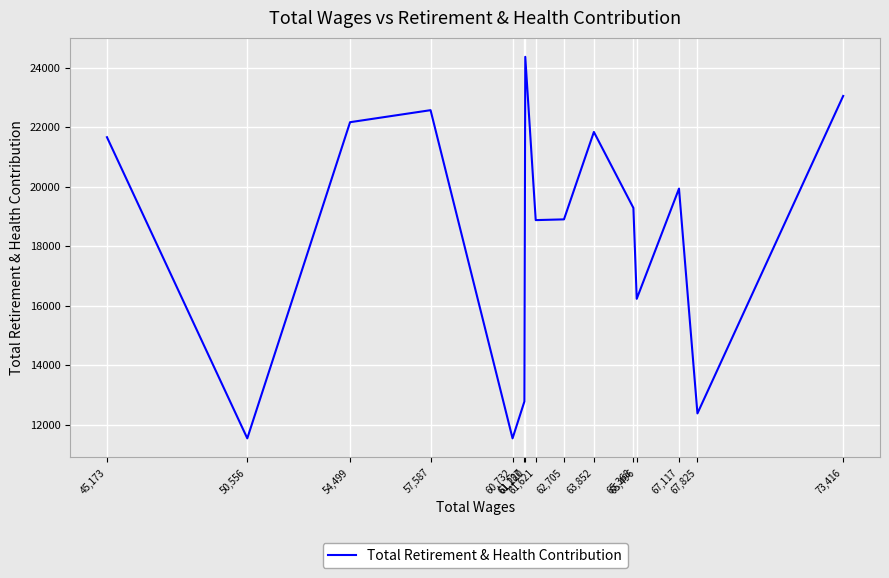

Which label corresponds to the smallest value in the chart?

60,732